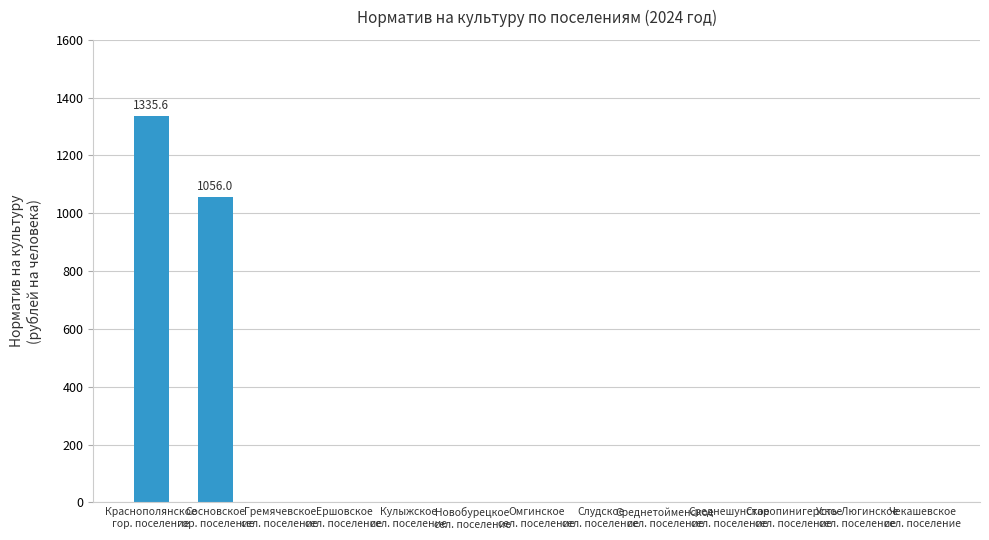

What is the greatest value displayed?

1335.6